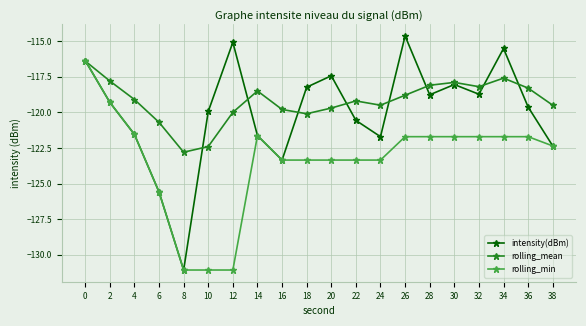

What is the average value of the rolling_min series?

-123.4